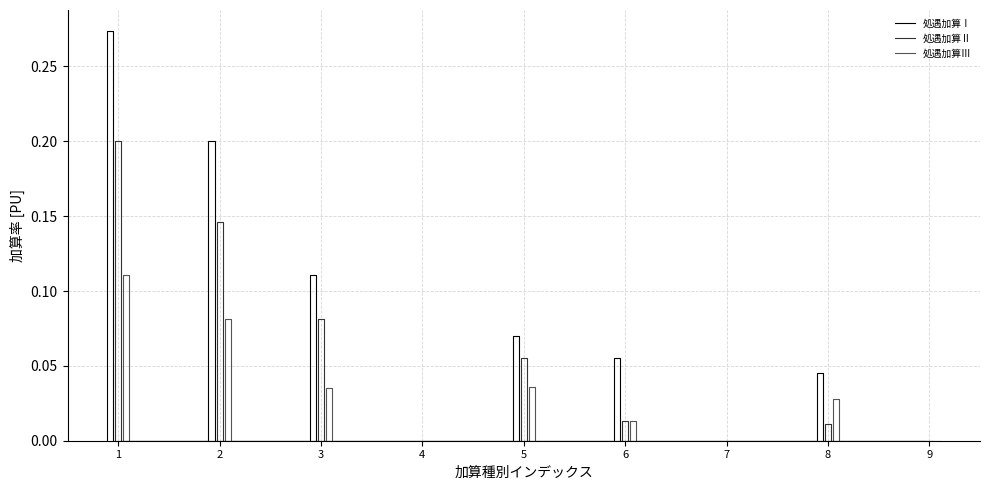

How many data points does each series have?

9